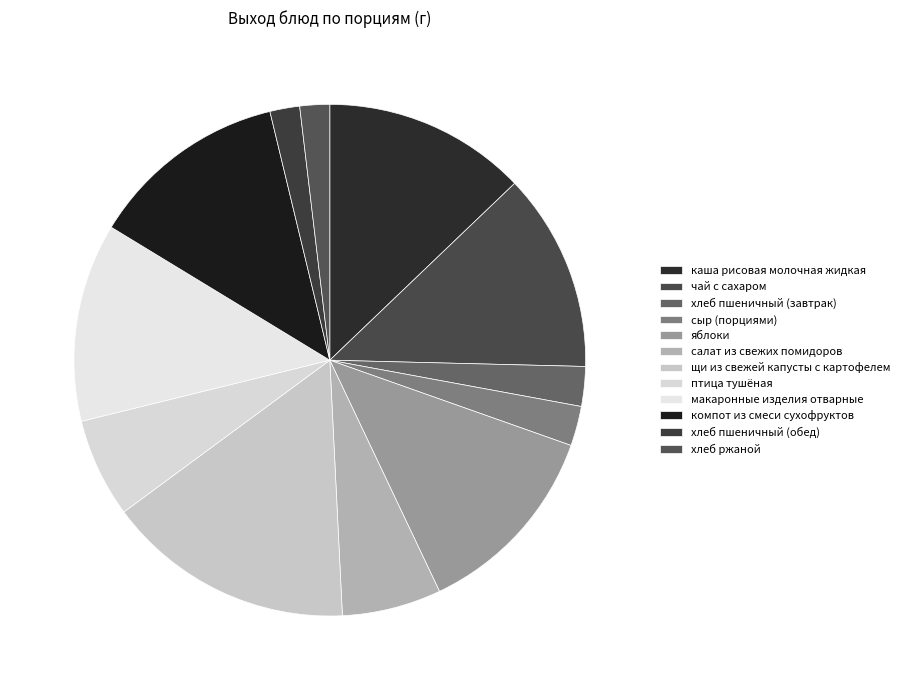

What is the largest slice in the pie chart?

щи из свежей капусты с картофелем